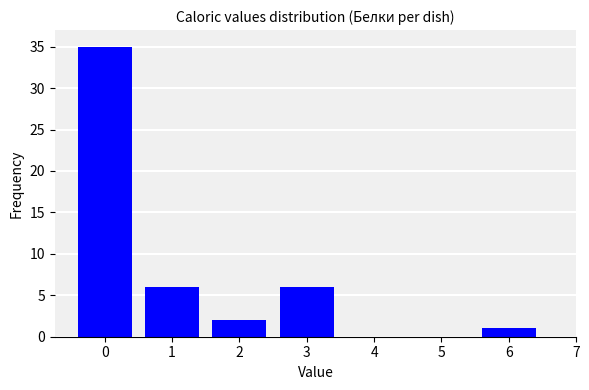

Reading left to right, list all the values displayed in this chart.

0=35	1=6	2=2	3=6	4=0	5=0	6=1